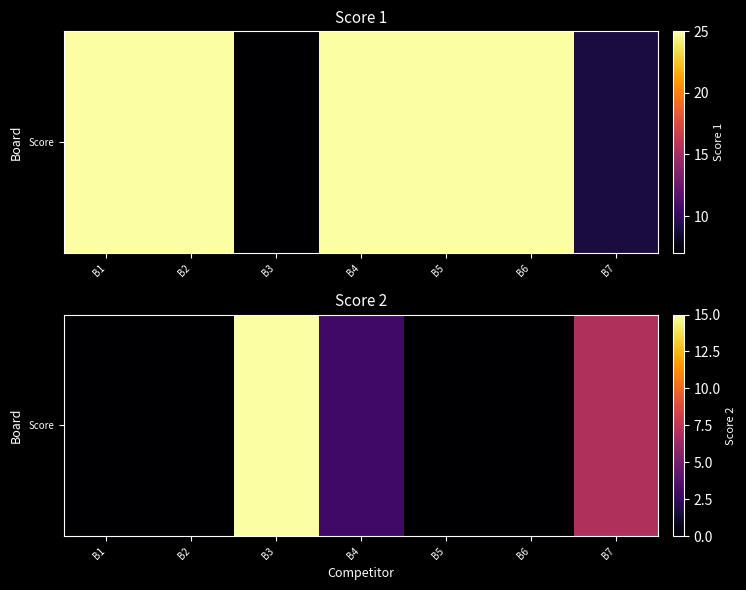

What value does the data have at B3?

15